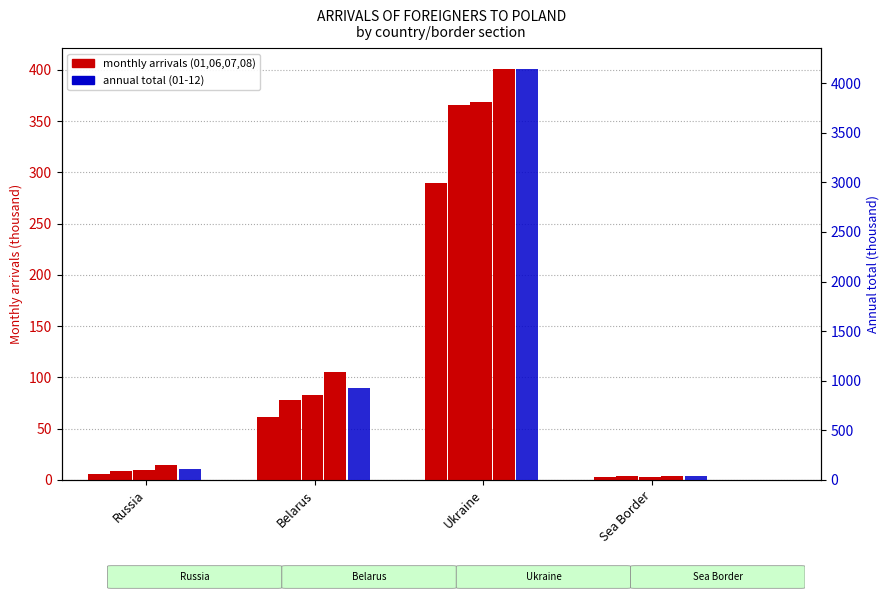

What is the value of the month 08 bar at the 1st from the left?

14.3